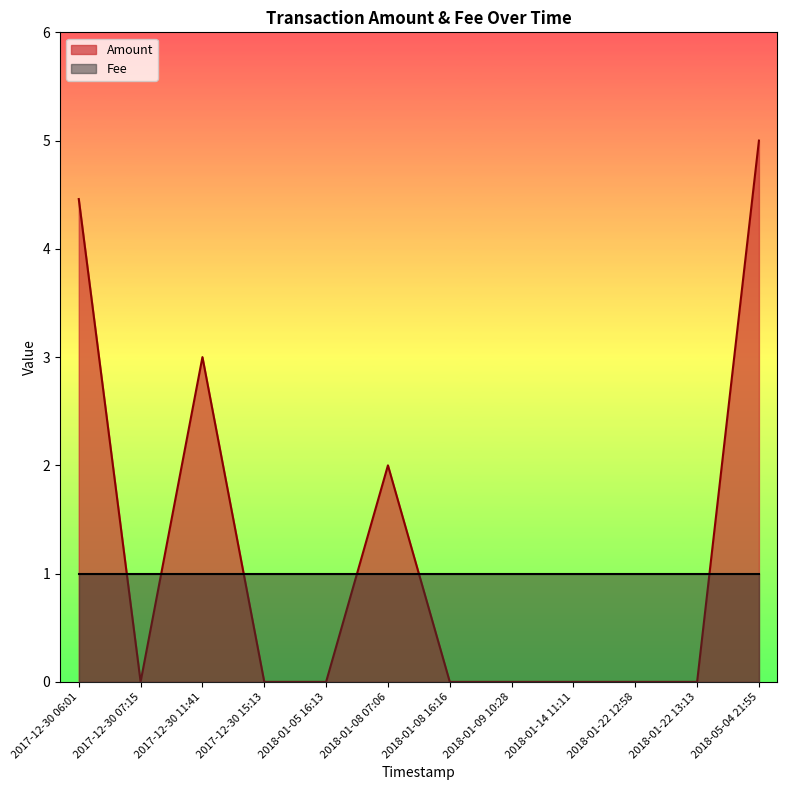

How many points are lower than both their immediate neighbors (excluding endpoints)?

1